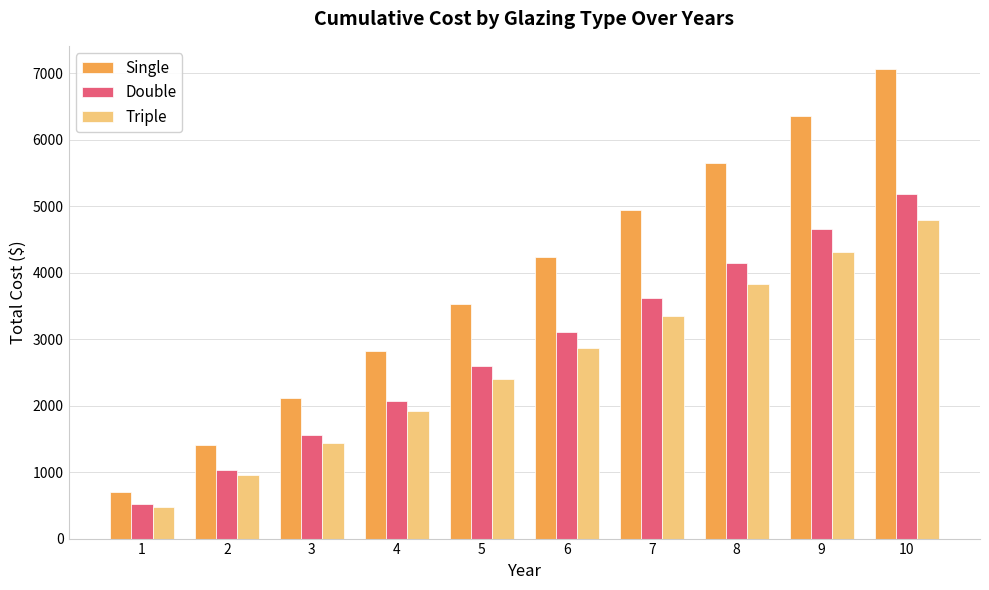

Is it true that Double equals 1035.8 at 2?

True